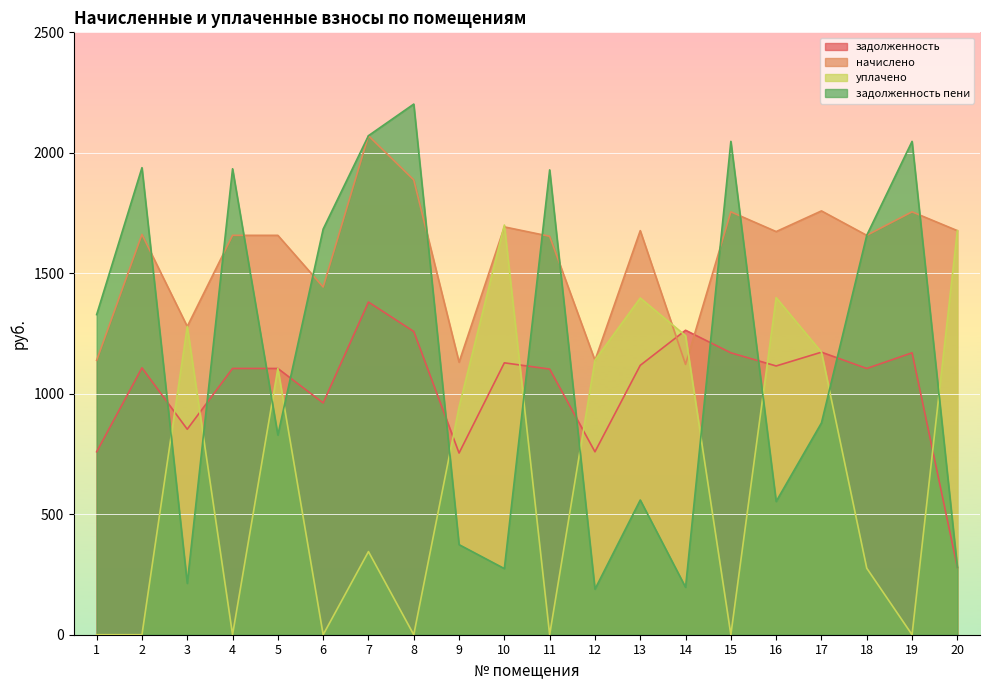

How many lines are shown in the chart?

4